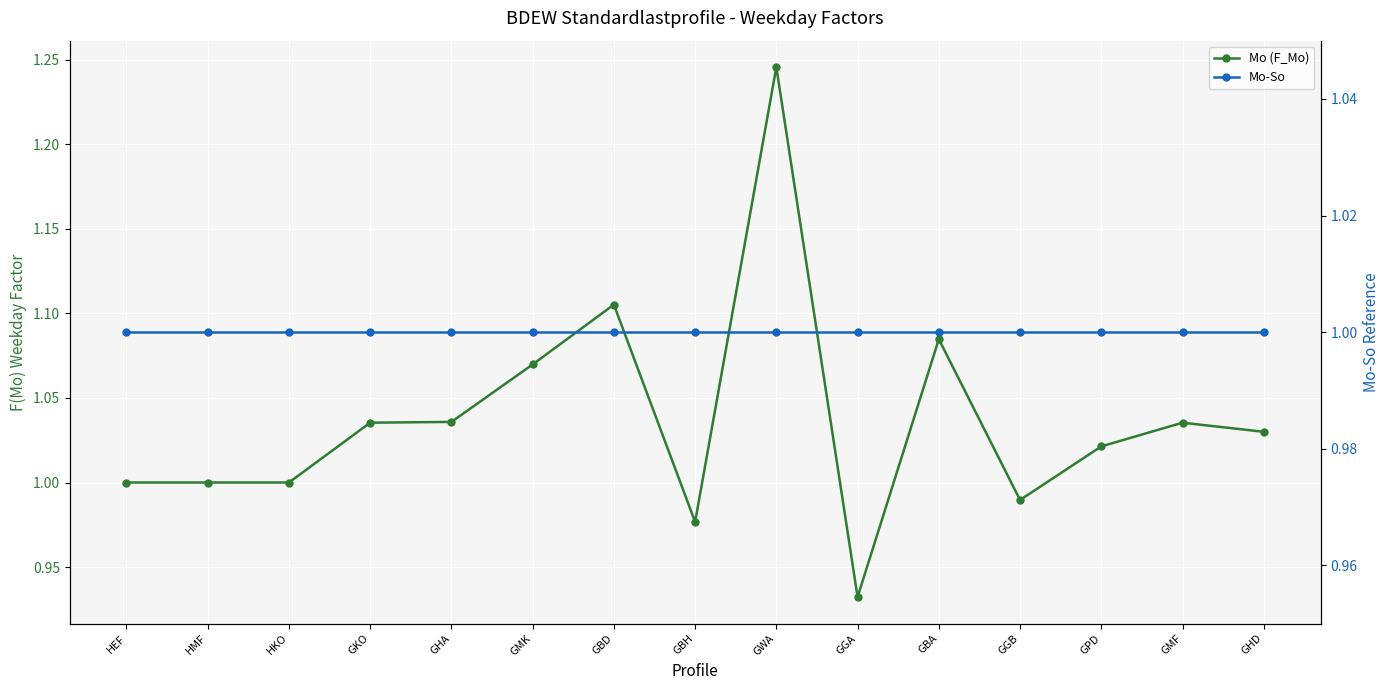

At which label does Mo (F_Mo) first exceed 1?

GKO